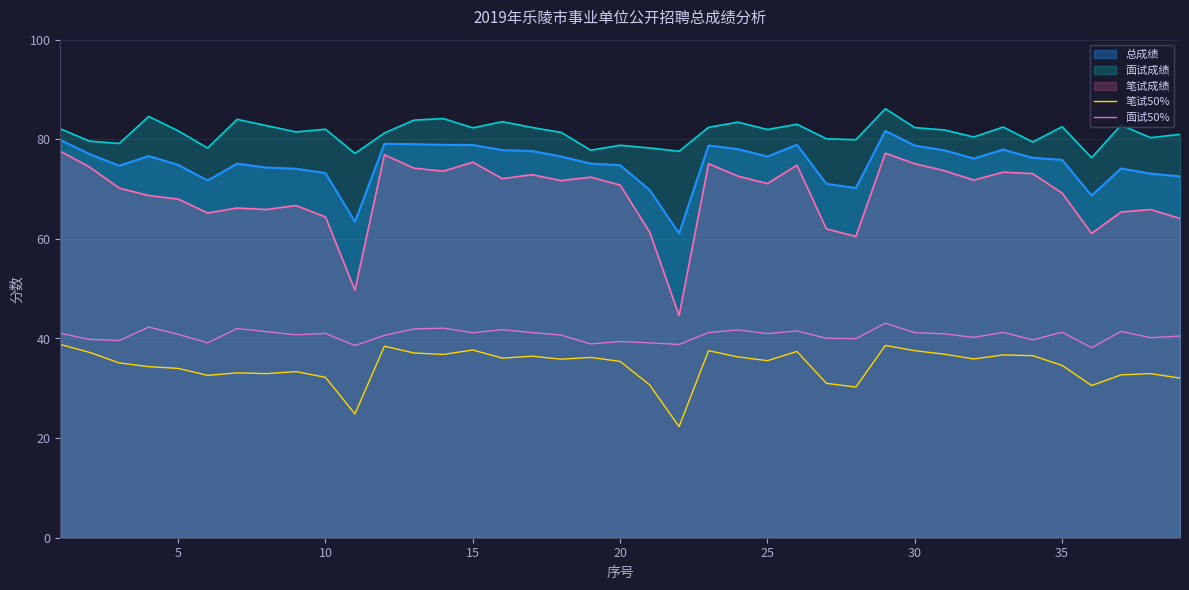

Which series has the largest total across all categories?

面试成绩